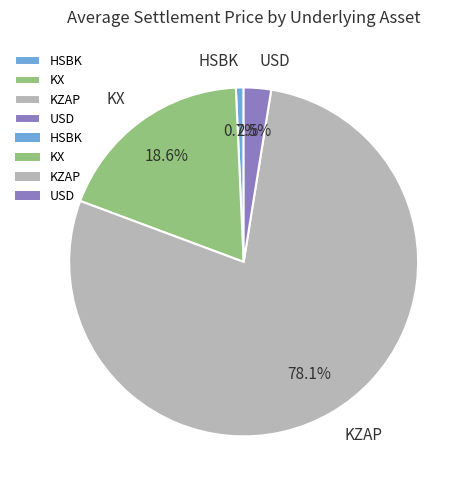

What is the ratio of the value at KZAP to the value at KX?

4.2